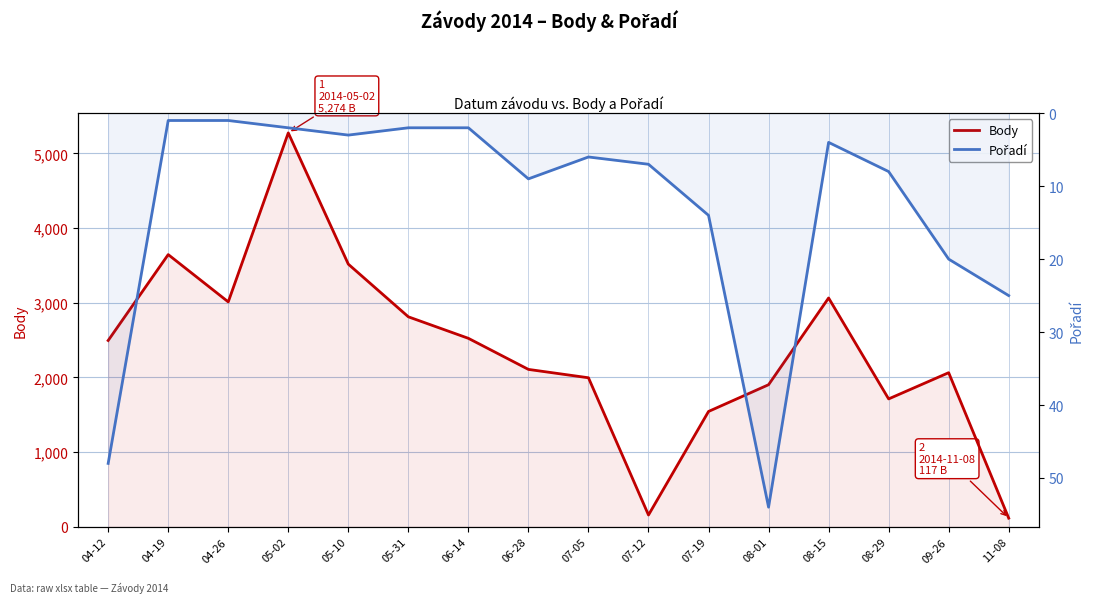

How many series are shown in this chart?

2